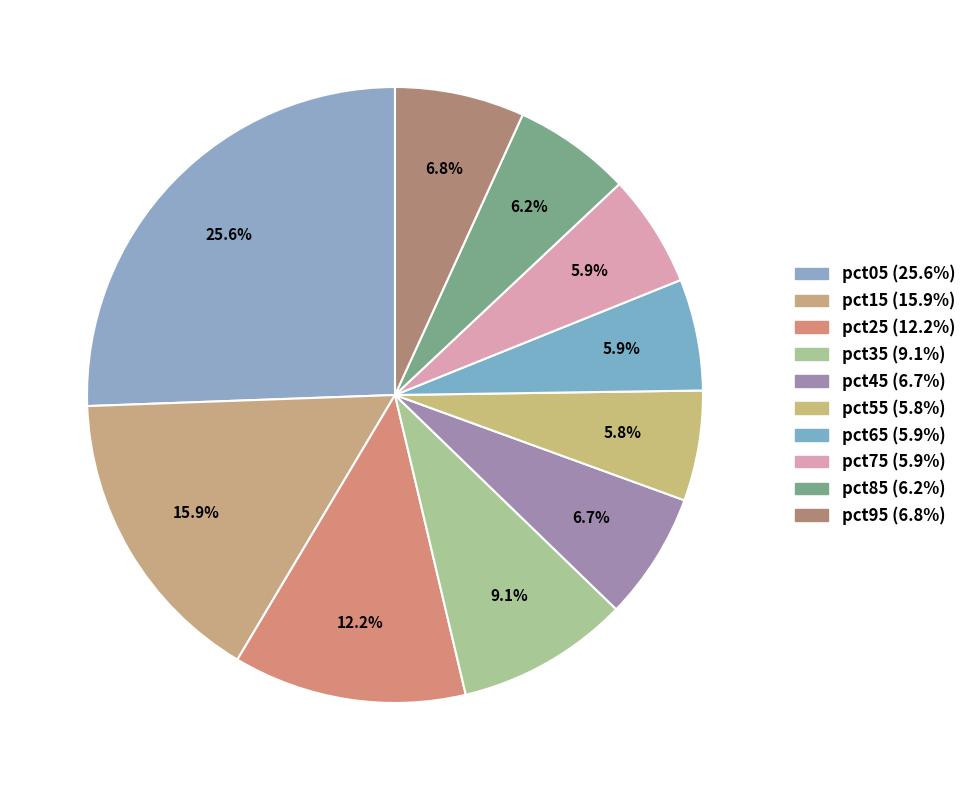

Rank the categories by value from lowest to highest.

pct55, pct65, pct75, pct85, pct45, pct95, pct35, pct25, pct15, pct05